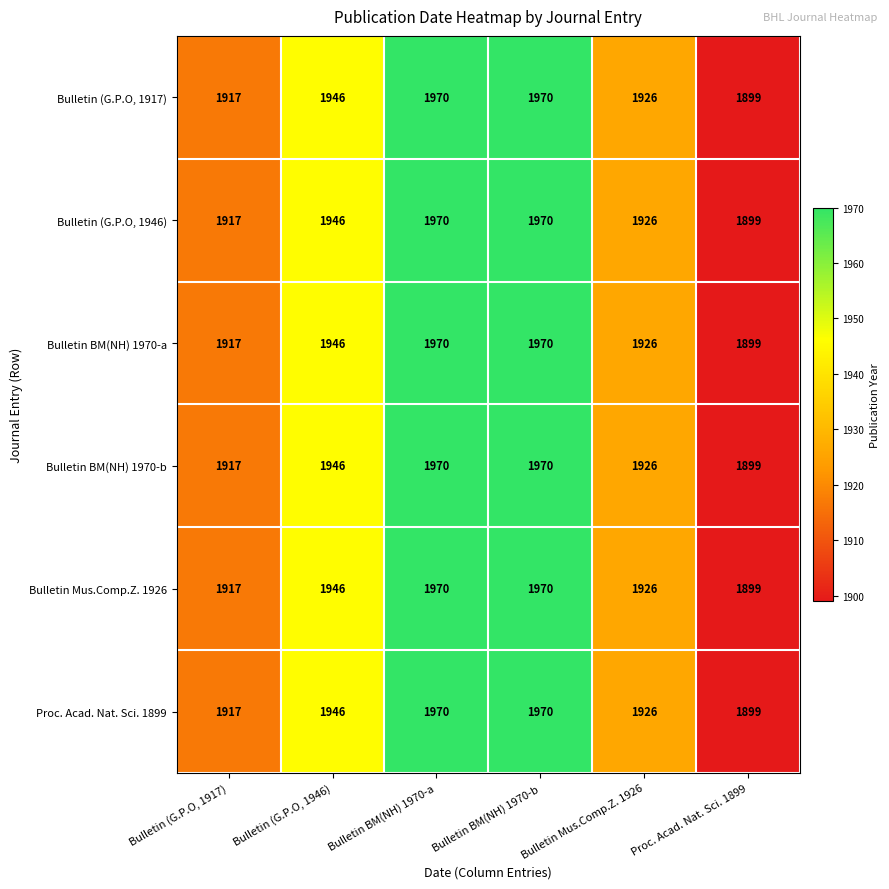

At which category does the chart reach its minimum across all series?

Proc. Acad. Nat. Sci. 1899